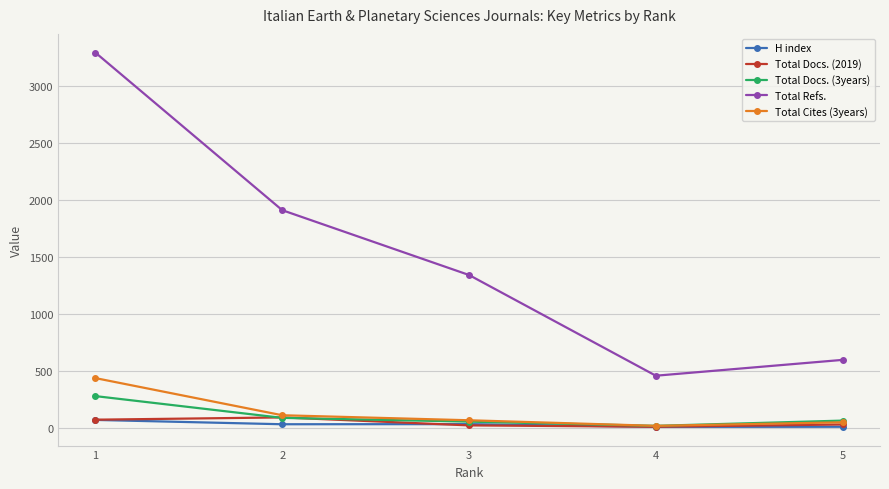

What is the minimum value shown in the chart?

8